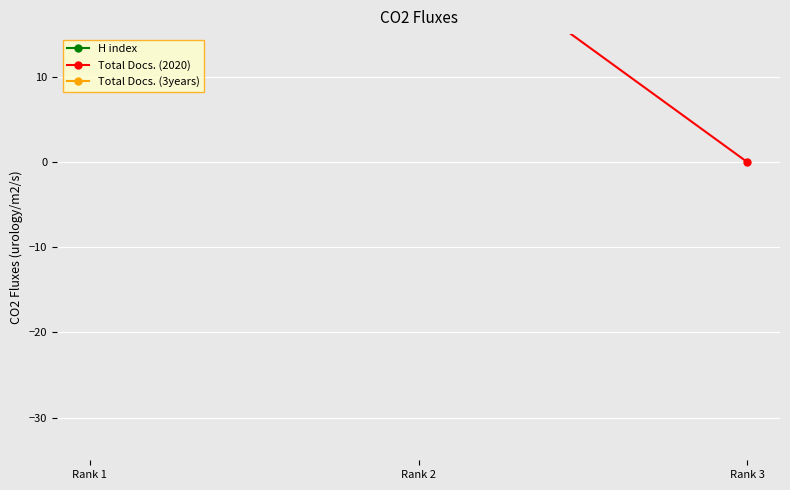

At which category is the sum across all series the highest?

Rank 1